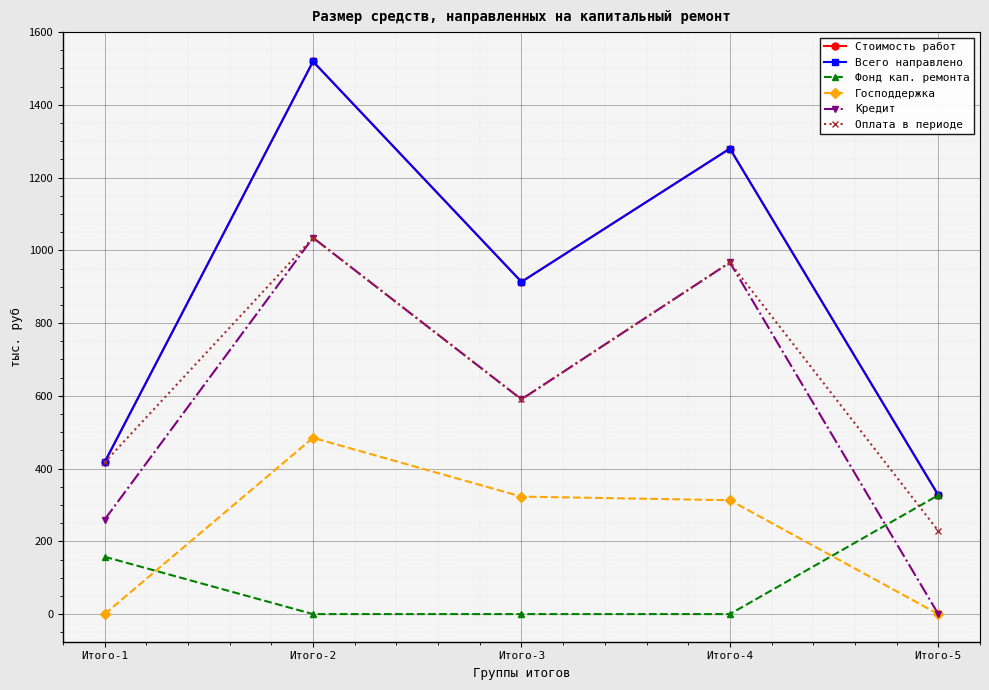

What is the value of the Стоимость работ point at the 2nd from the left?

1519.3